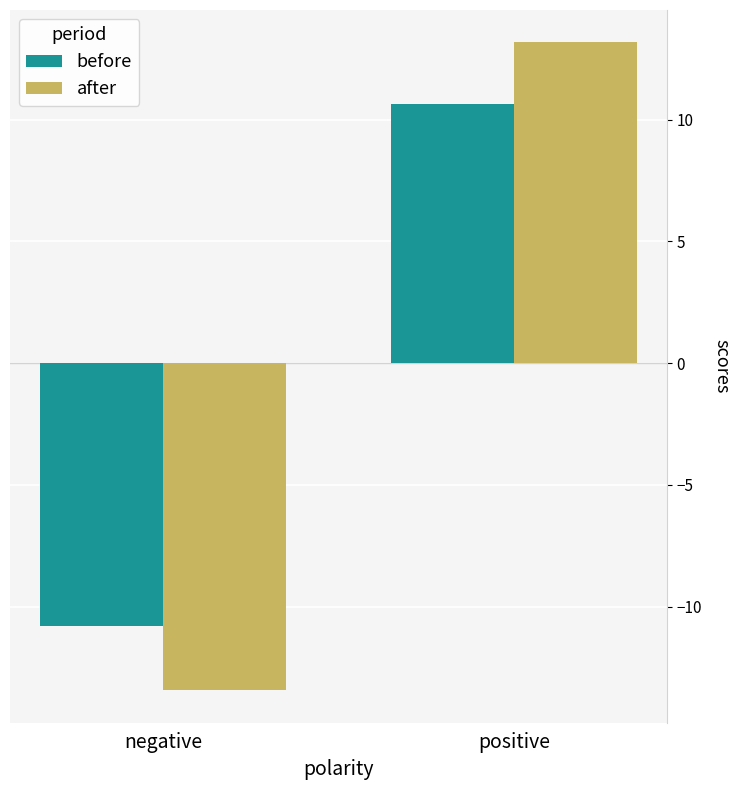

What is the highest value of the before series?

10.6